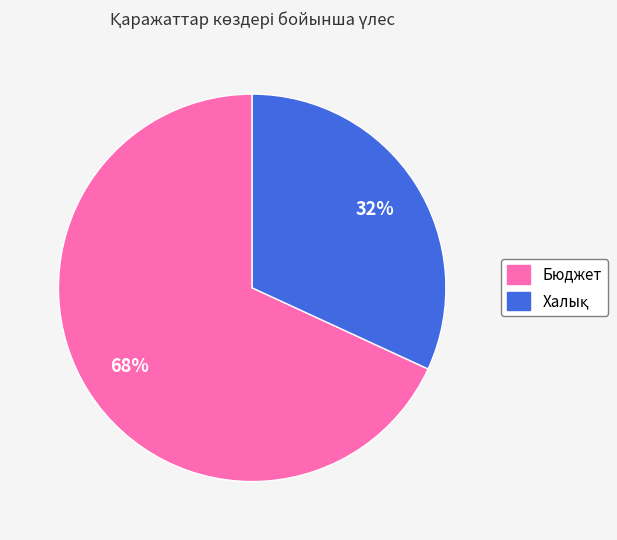

Which category accounts for the majority?

Бюджет